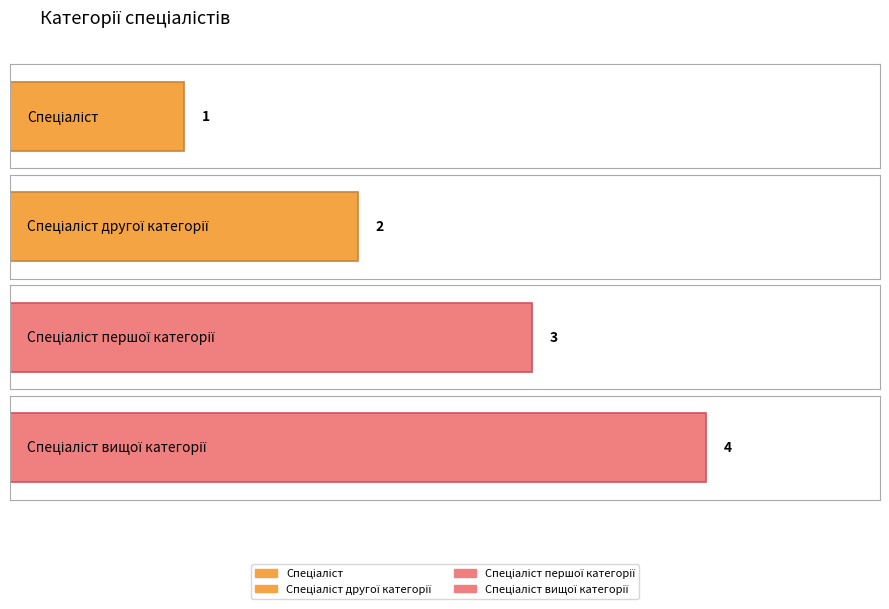

What is the value of the 2nd bar from the left?

2